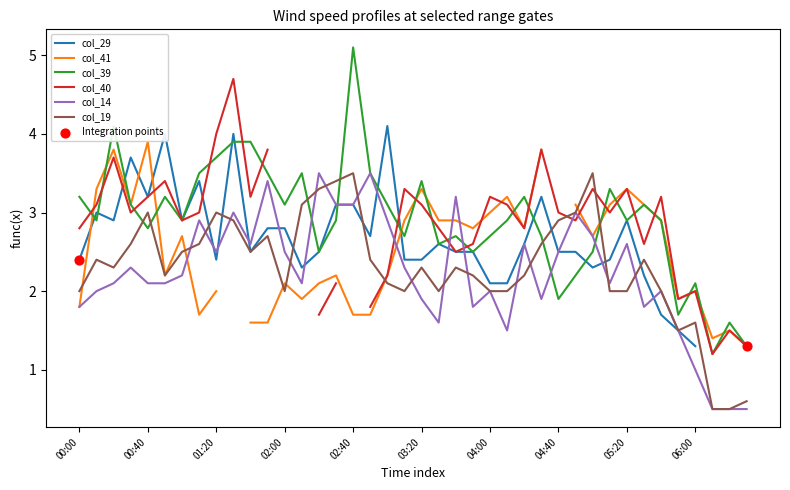

Which series contains the highest Y value?

col_39